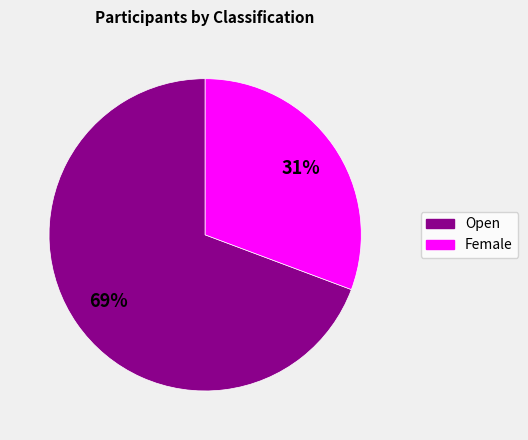

To the nearest percent, what portion does Open represent?

69%